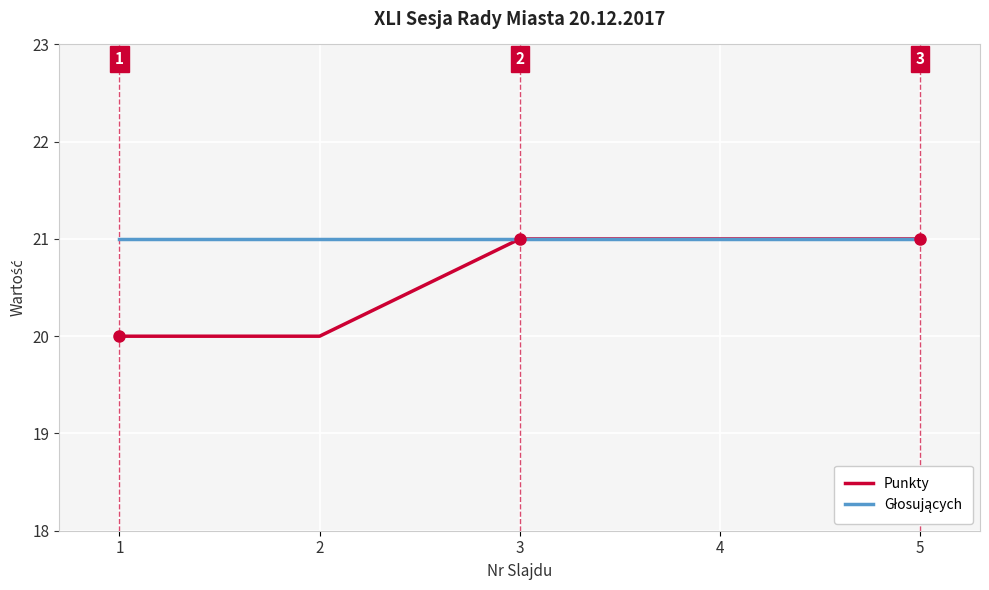

What is the total value across all series at 3?

42